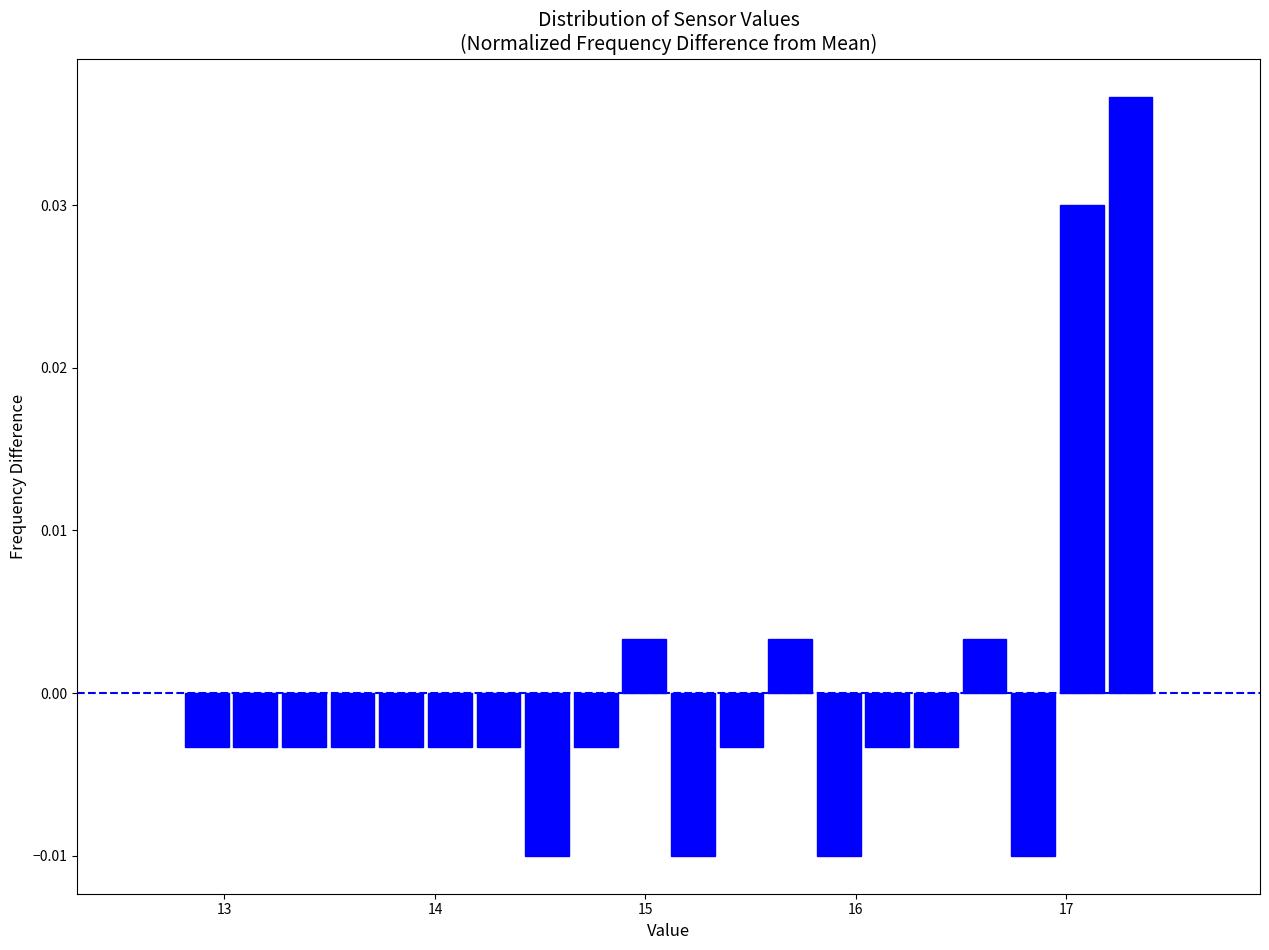

Around what value on the x-axis is the tallest bar? Give the approximate position of its centre, as read against the axis.

17.3